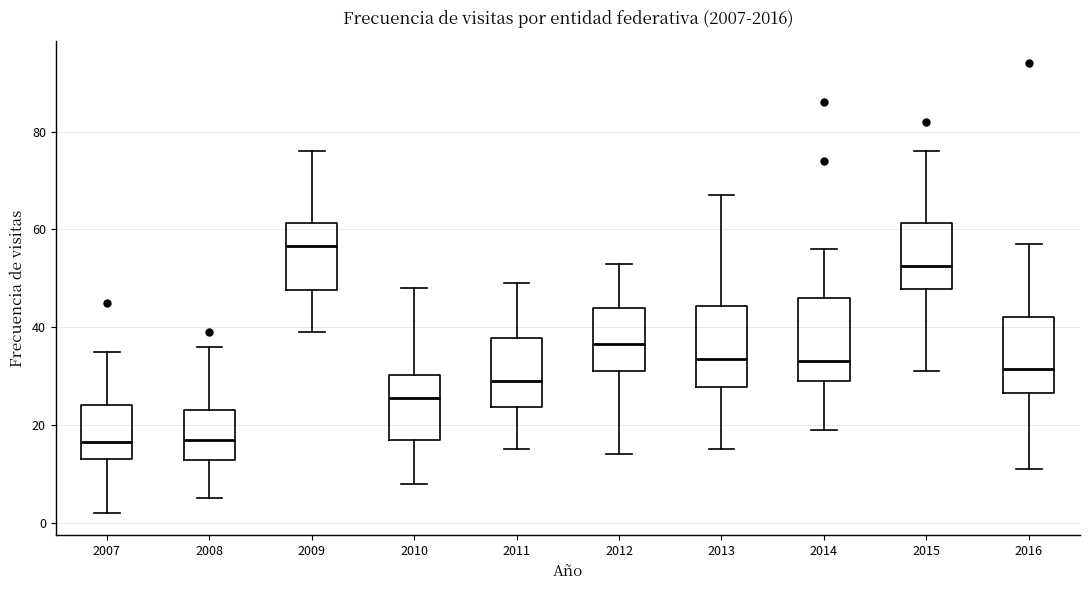

Reading left to right, read every box against the y-axis: the position of its median line, the range the box covers, and the ends of its whiskers. The values are not printed on the chart, so give them approximately, as read against the axis.

2007: median 16, box 14 to 24, whiskers 2 to 36
2008: median 18, box 12 to 24, whiskers 6 to 36
2009: median 56, box 48 to 62, whiskers 40 to 76
2010: median 26, box 18 to 30, whiskers 8 to 48
2011: median 30, box 24 to 38, whiskers 16 to 50
2012: median 36, box 32 to 44, whiskers 14 to 54
2013: median 34, box 28 to 44, whiskers 16 to 68
2014: median 34, box 30 to 46, whiskers 20 to 56
2015: median 52, box 48 to 62, whiskers 32 to 76
2016: median 32, box 26 to 42, whiskers 12 to 58